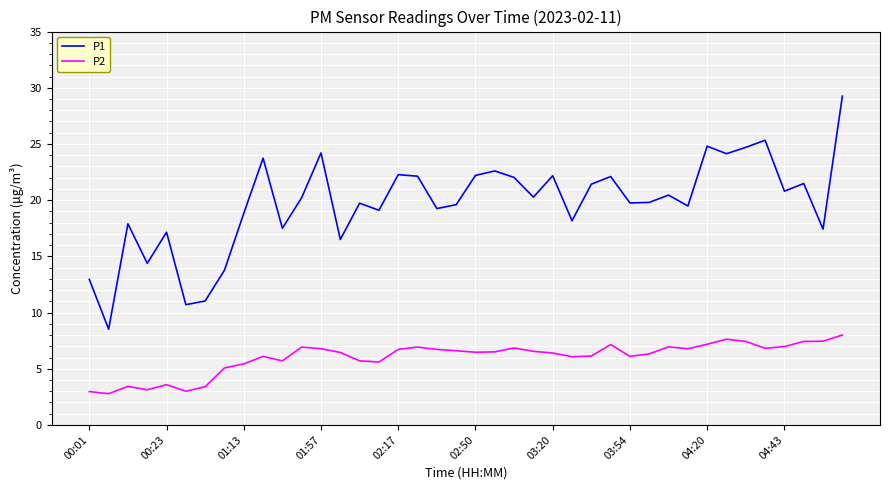

True or false: P2 and P1 intersect in this chart.

False